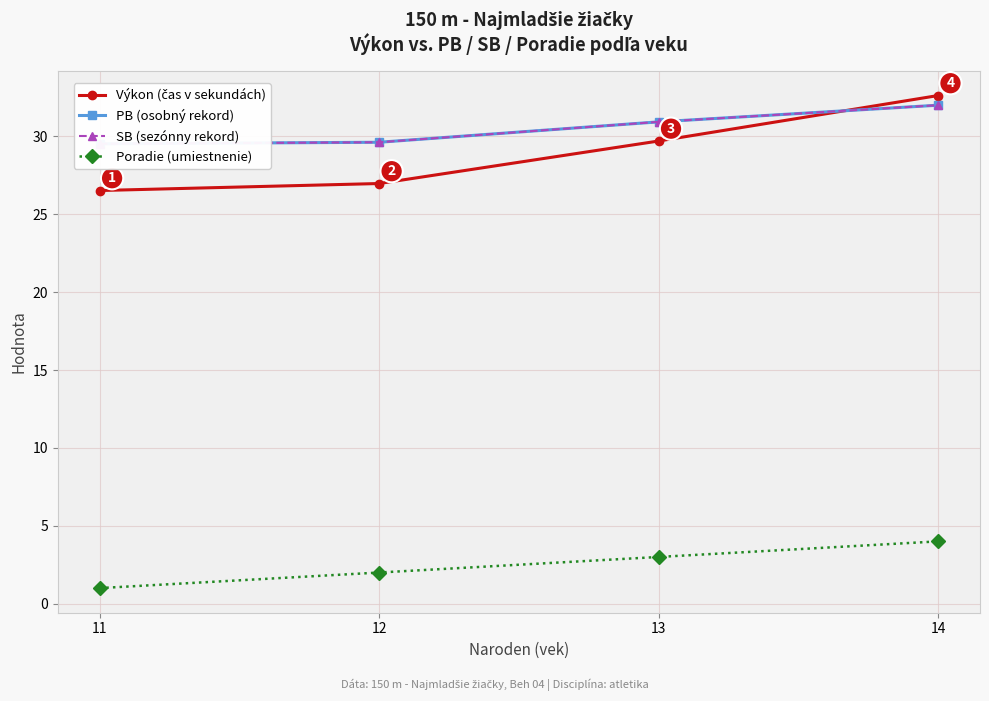

Reading right to left, list all the values displayed in this chart.

Výkon (čas v sekundách): 32.6	29.7	27.0	26.5
PB (osobný rekord): 32.0	30.9	29.6	29.5
SB (sezónny rekord): 32.0	30.9	29.6	29.5
Poradie (umiestnenie): 4.0	3.0	2.0	1.0